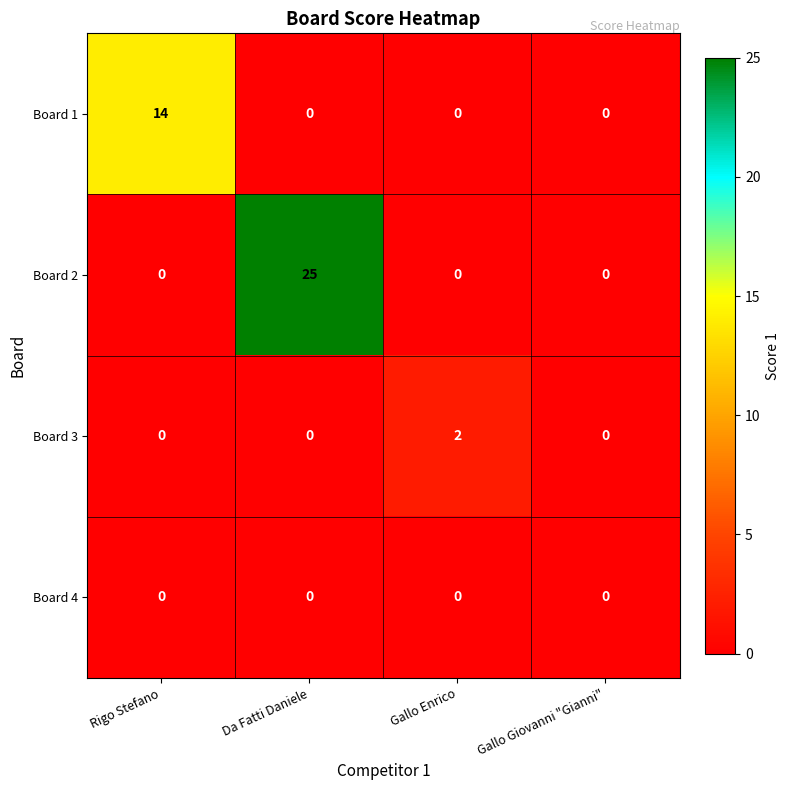

True or false: Board 1 has a value of 14 at Rigo Stefano.

True